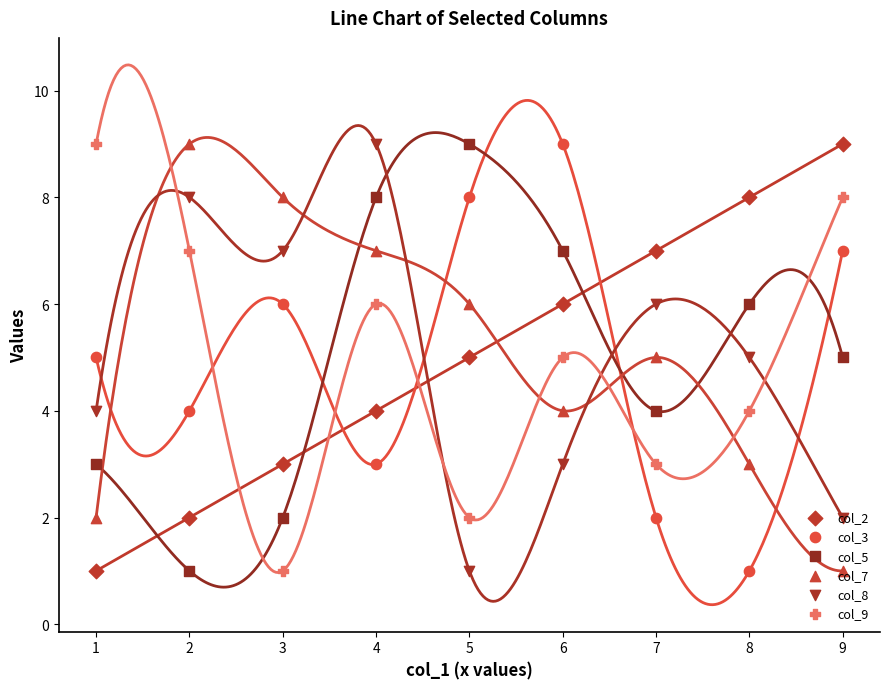

Which series reaches the minimum Y coordinate?

col_2